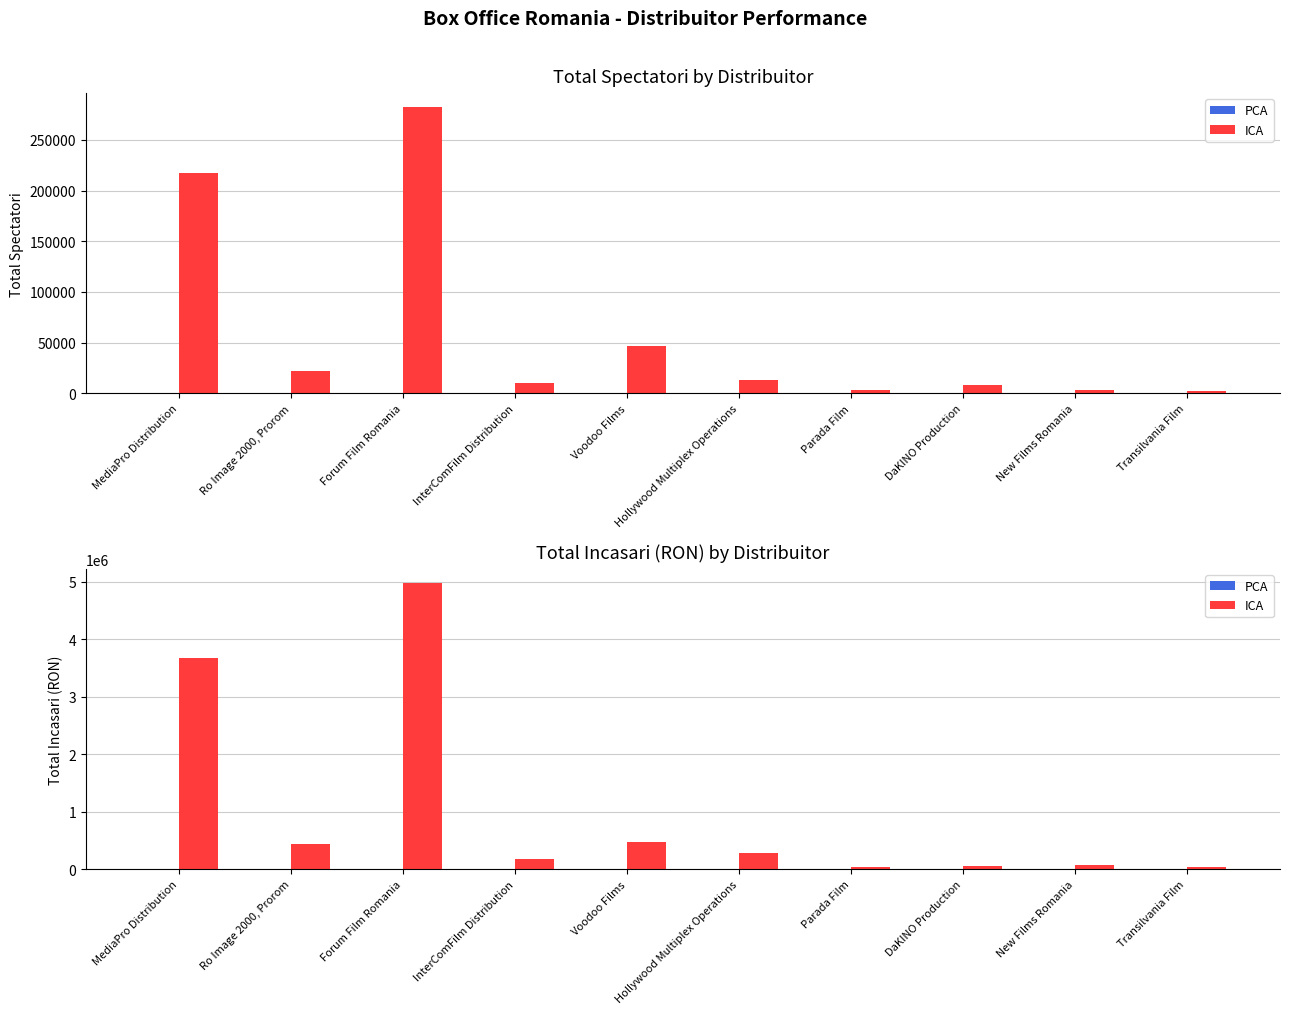

What is the label of the 3rd bar from the left?

Forum Film Romania